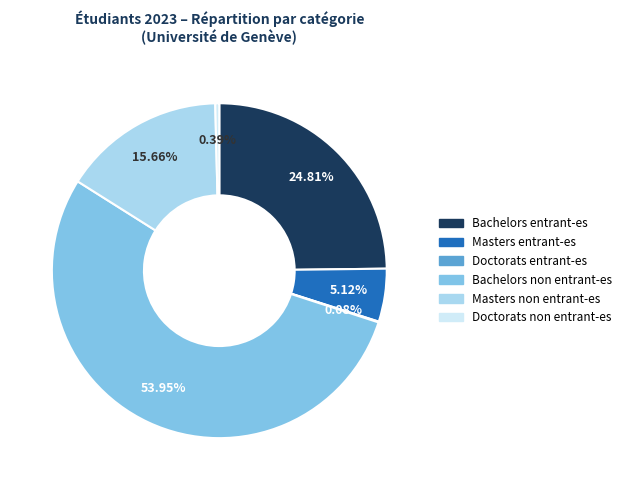

Combined, do Masters entrant-es and Bachelors entrant-es account for over 50%?

No